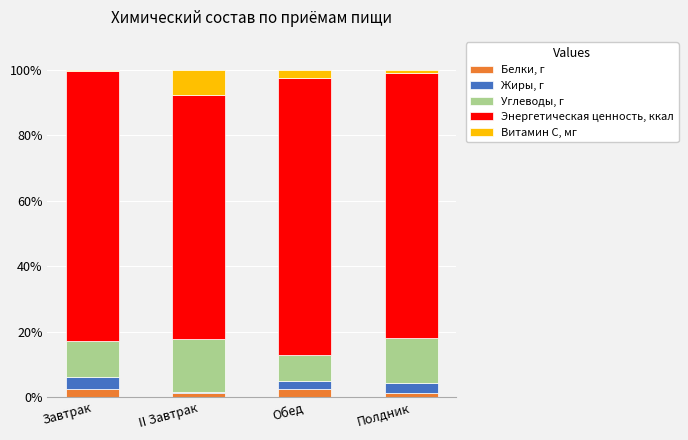

True or false: Белки, г has a value of 2.4 at Обед.

True